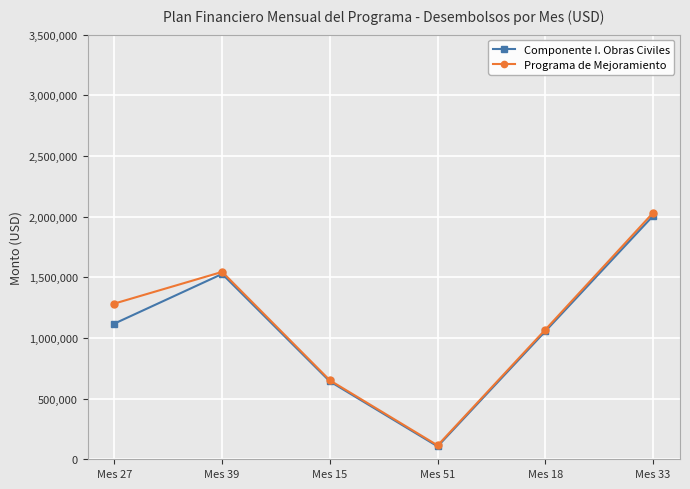

How many lines are shown in the chart?

2